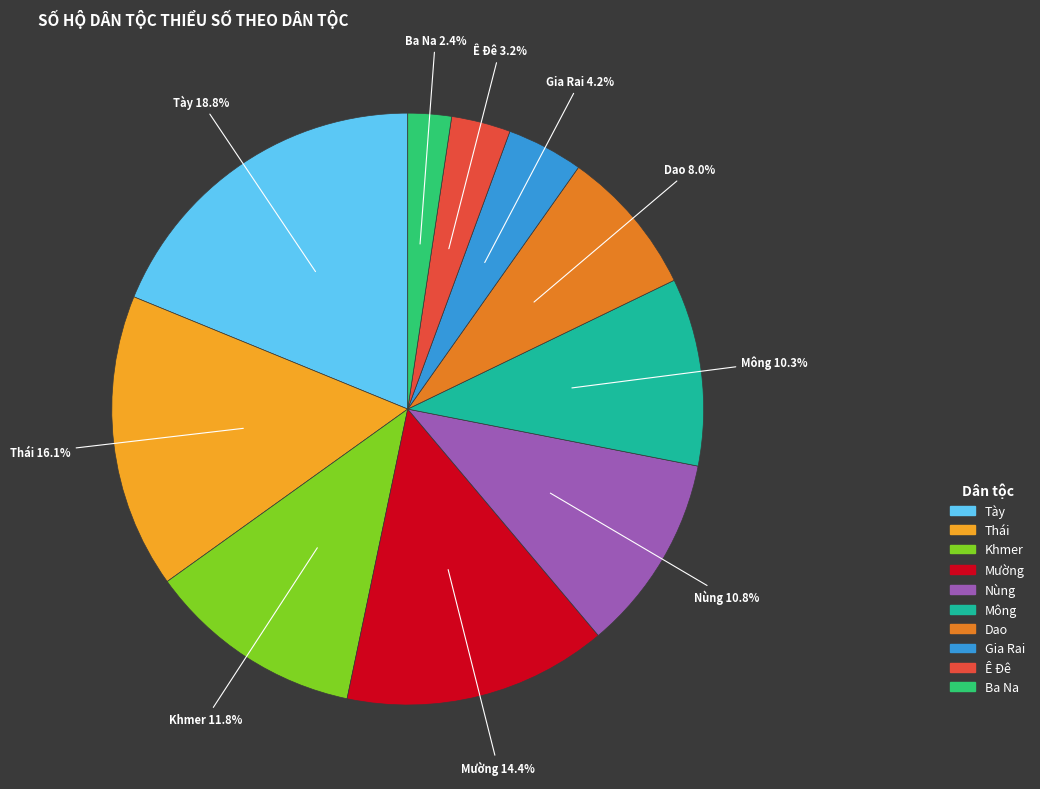

To the nearest percent, what is the combined percentage of Dao and Tày?

27%